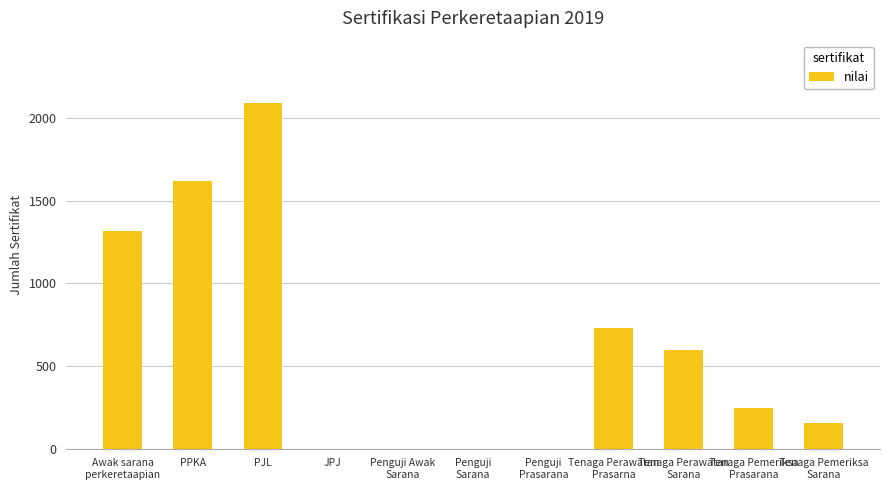

True or false: the data shows 248 at Tenaga Pemeriksa
Prasarana.

True